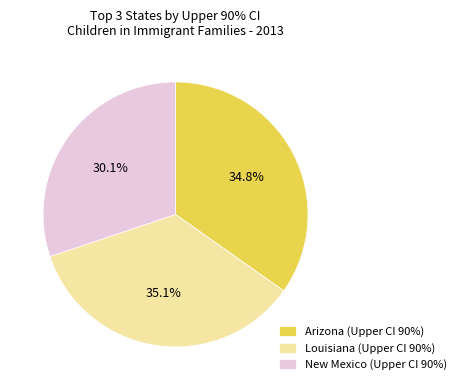

Does any single category account for the majority?

No